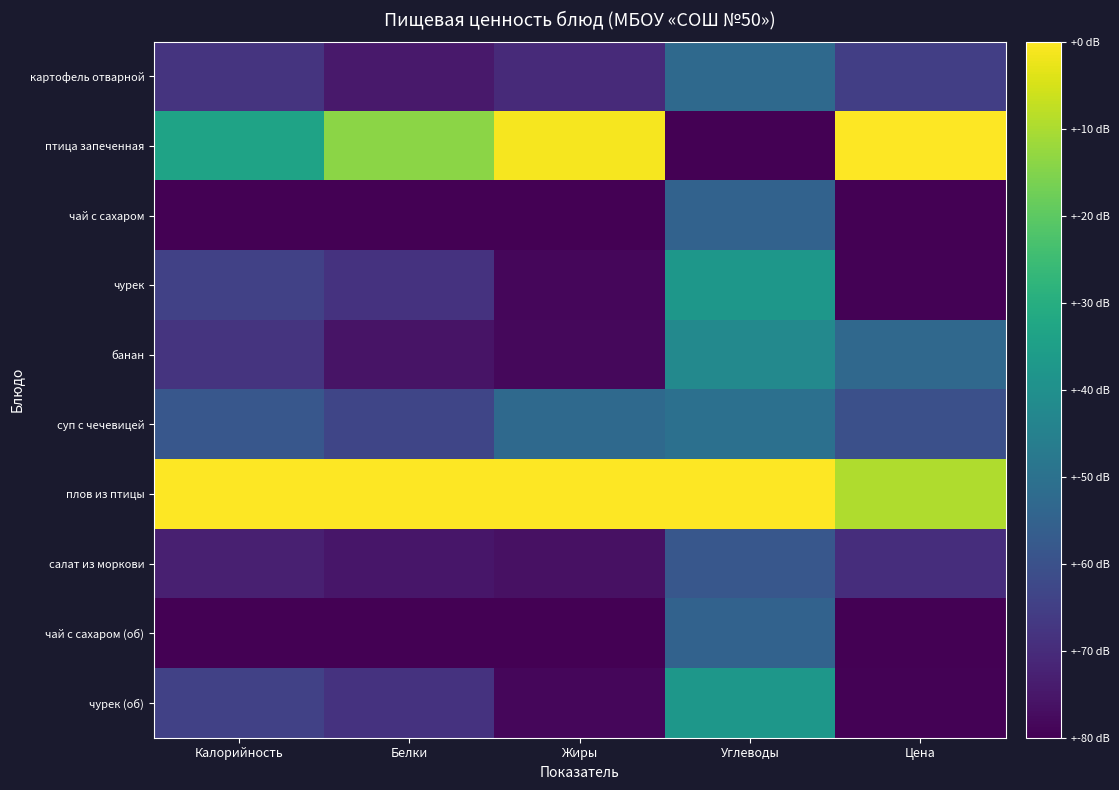

Which series changed the most between Белки and Жиры?

птица запеченная